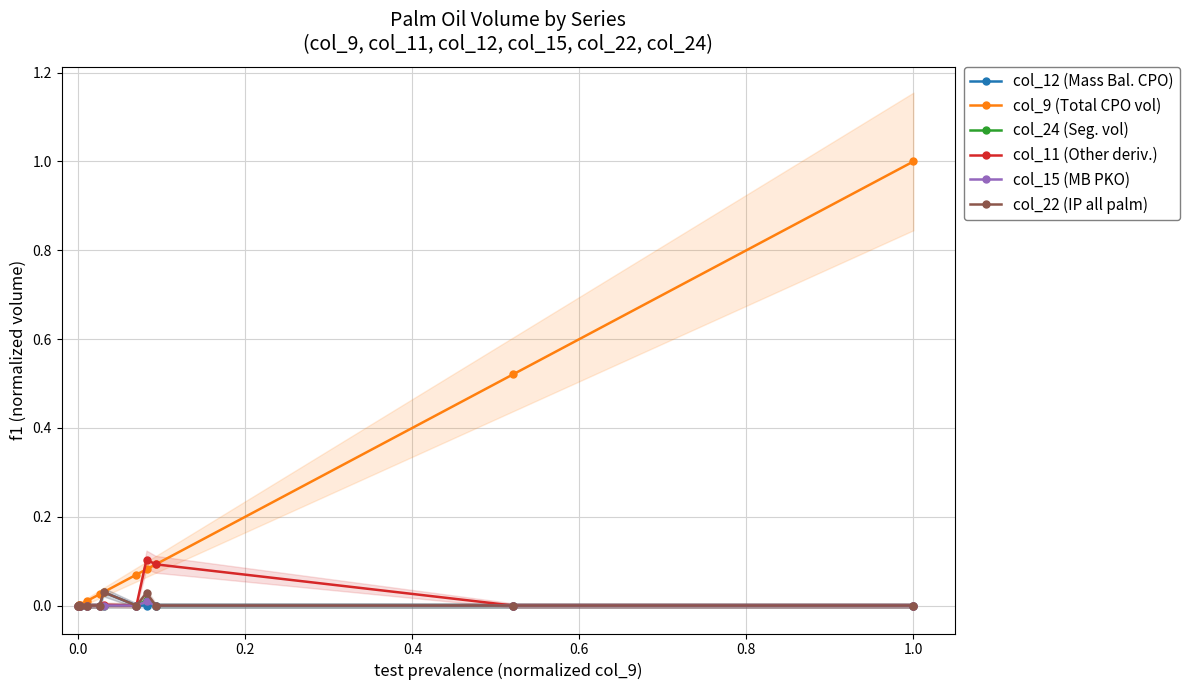

List the series in order of their peak value, lowest first.

col_15 (MB PKO), col_24 (Seg. vol), col_12 (Mass Bal. CPO), col_22 (IP all palm), col_11 (Other deriv.), col_9 (Total CPO vol)